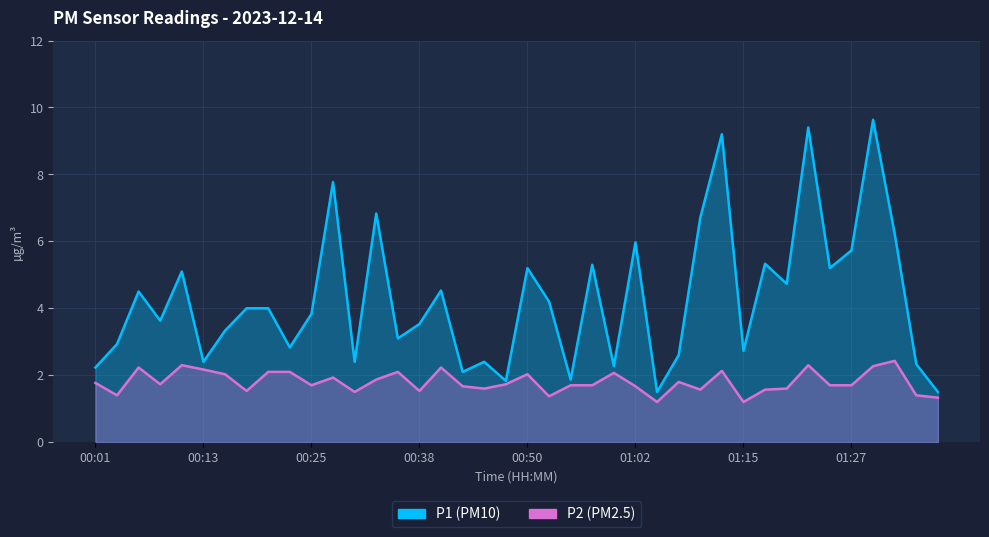

What is the total value across all series at 01:17?

6.9